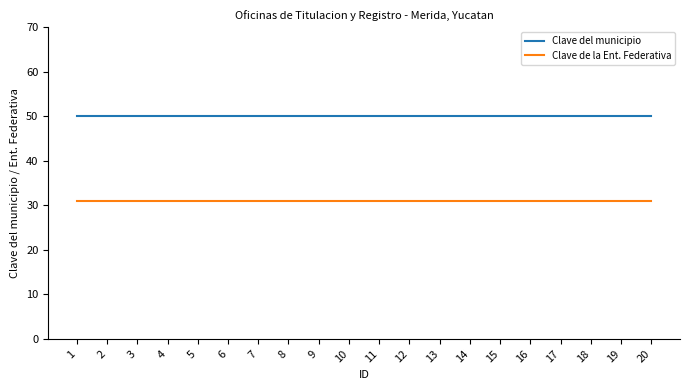

What is the average value of the Clave de la Ent. Federativa series?

31